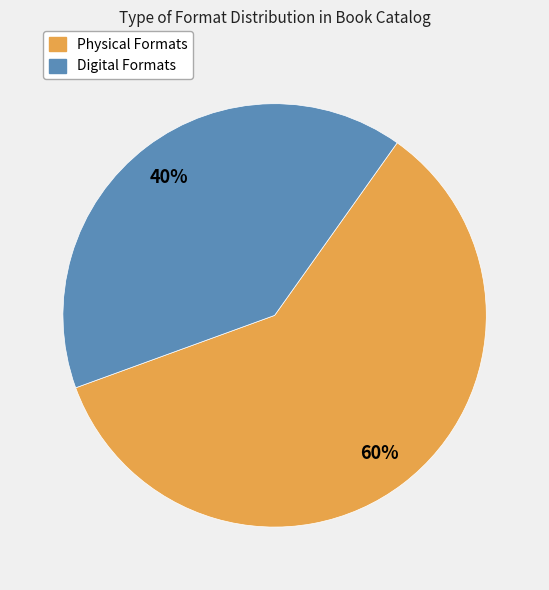

Is there a majority slice in this chart?

Yes